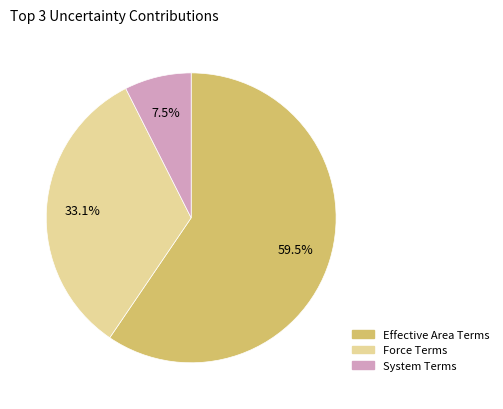

Rank the categories by value from lowest to highest.

System Terms, Force Terms, Effective Area Terms